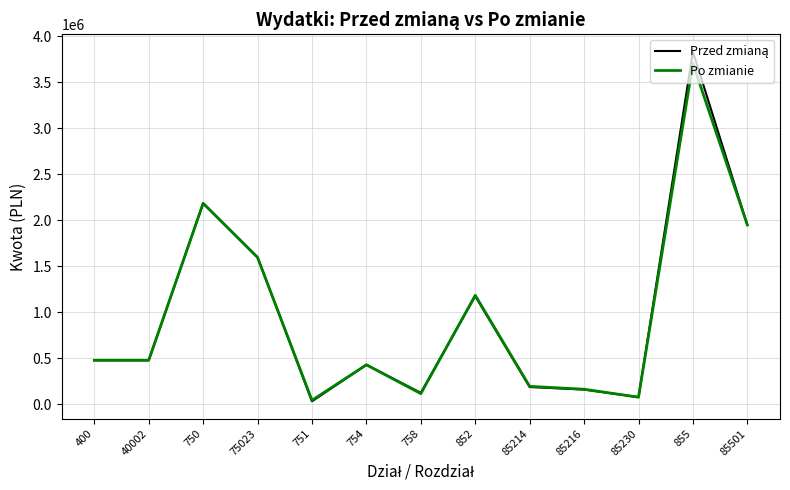

What is the total value across all series at 855?

7533218.0